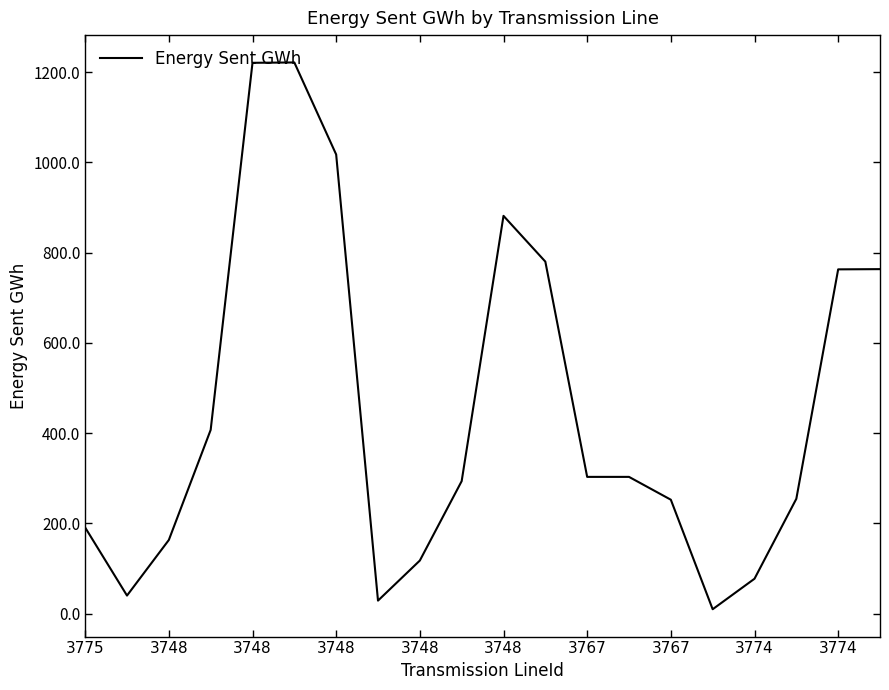

What is the difference between the second highest and minimum values?

1211.1